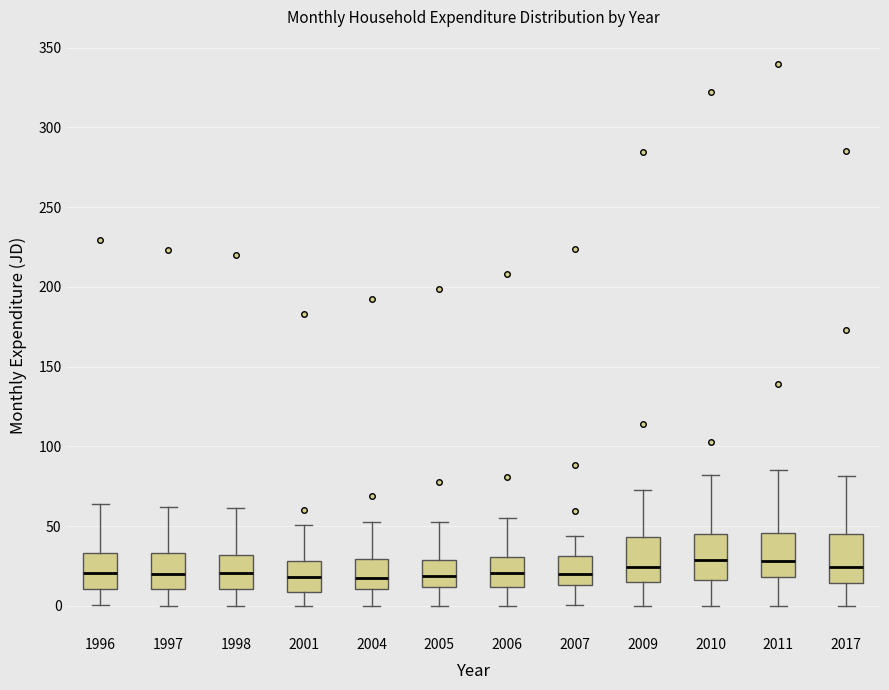

Reading left to right, read every box against the y-axis: the position of its median line, the range the box covers, and the ends of its whiskers. The values are not printed on the chart, so give them approximately, as read against the axis.

1996: median 20, box 10 to 35, whiskers 0 to 65
1997: median 20, box 10 to 35, whiskers 0 to 60
1998: median 20, box 10 to 30, whiskers 0 to 60
2001: median 20, box 10 to 30, whiskers 0 to 50
2004: median 20, box 10 to 30, whiskers 0 to 55
2005: median 20, box 10 to 30, whiskers 0 to 50
2006: median 20, box 10 to 30, whiskers 0 to 55
2007: median 20, box 15 to 30, whiskers 0 to 45
2009: median 25, box 15 to 45, whiskers 0 to 75
2010: median 30, box 15 to 45, whiskers 0 to 80
2011: median 30, box 20 to 45, whiskers 0 to 85
2017: median 25, box 15 to 45, whiskers 0 to 80